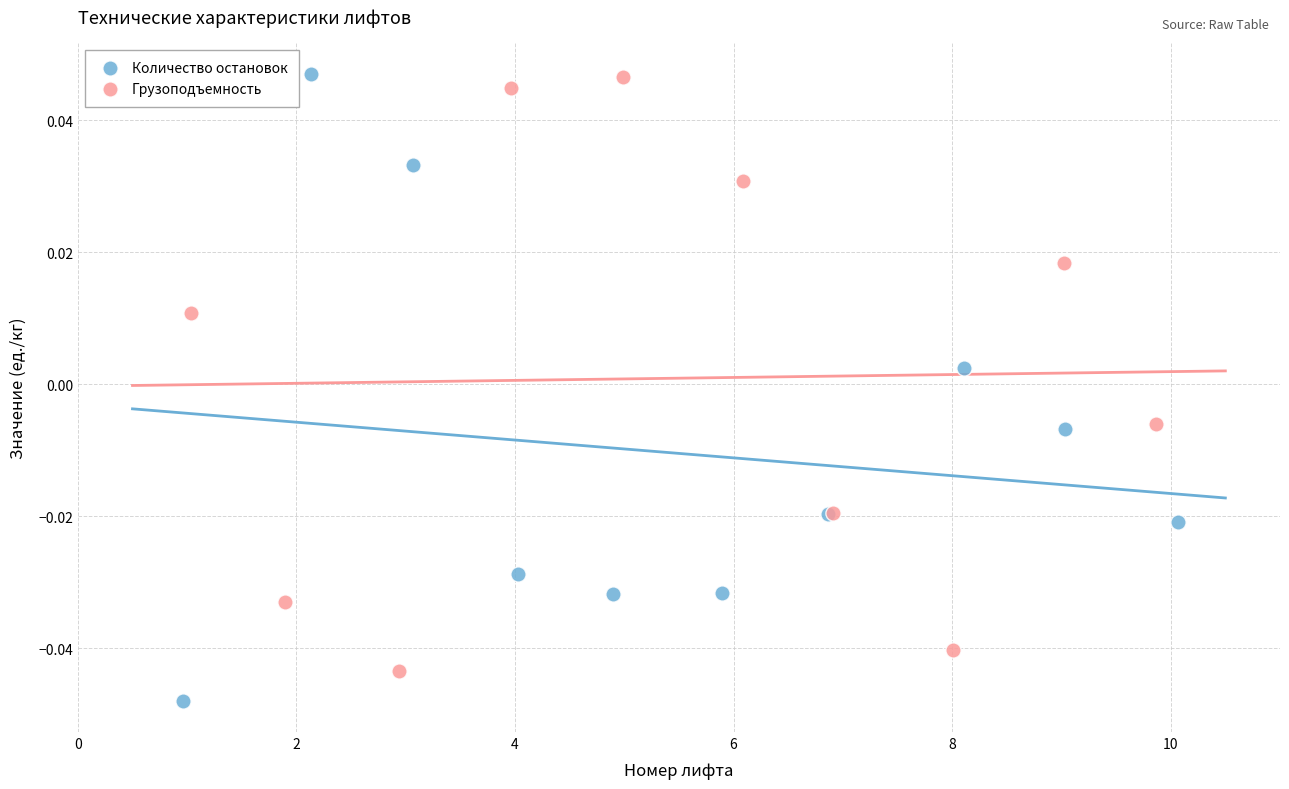

Which series reaches the minimum Y coordinate?

Количество остановок